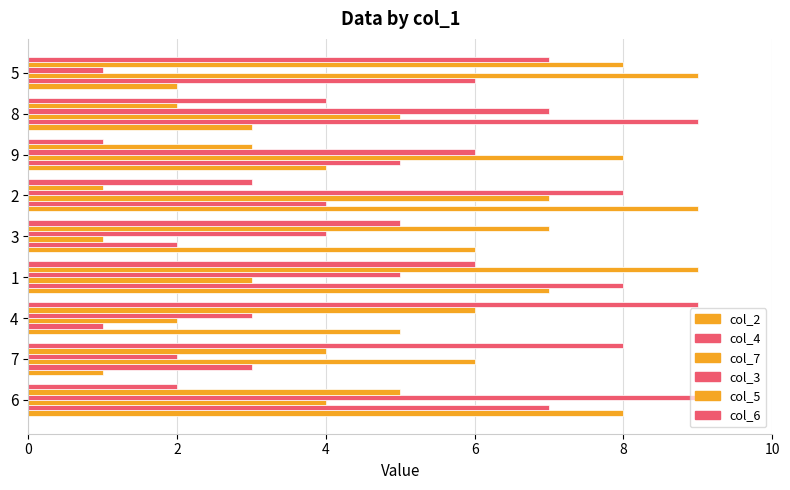

How many data points does each series have?

9